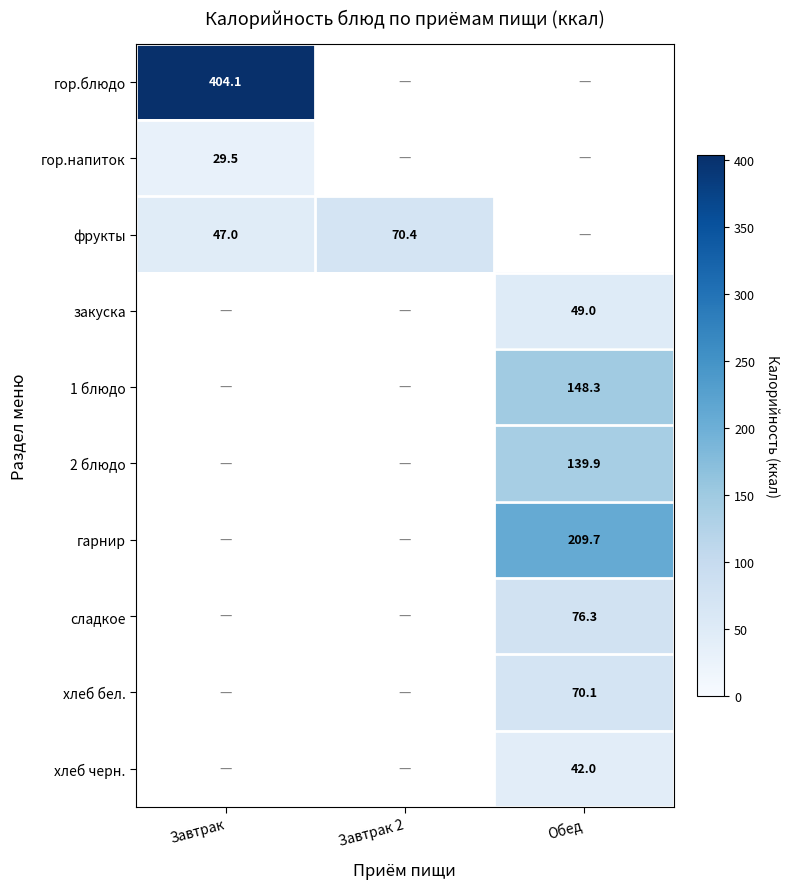

Which label corresponds to the largest value in the chart?

Завтрак